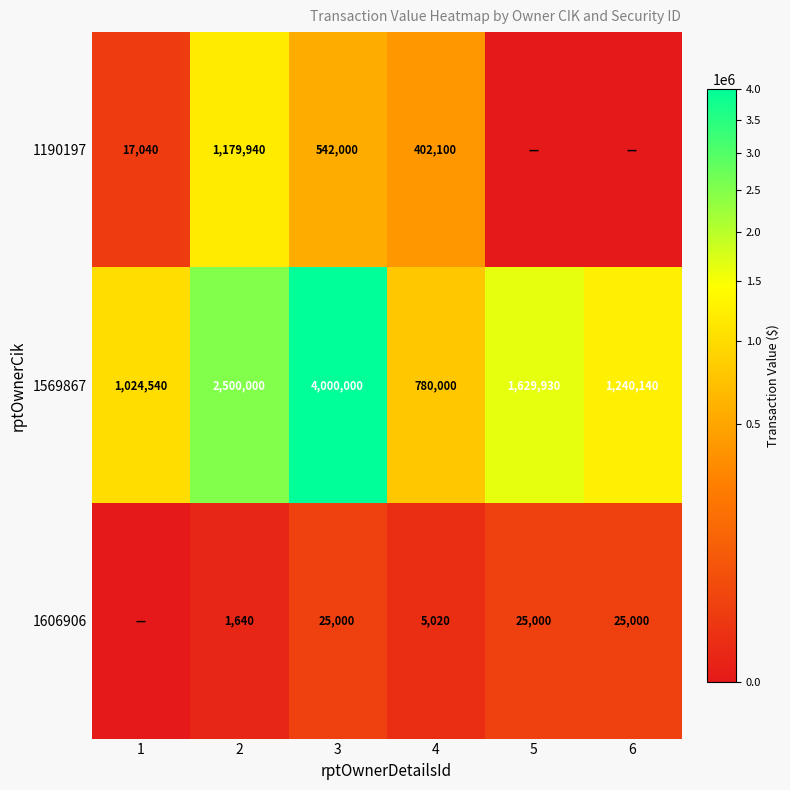

Which label corresponds to the largest value in the chart?

3